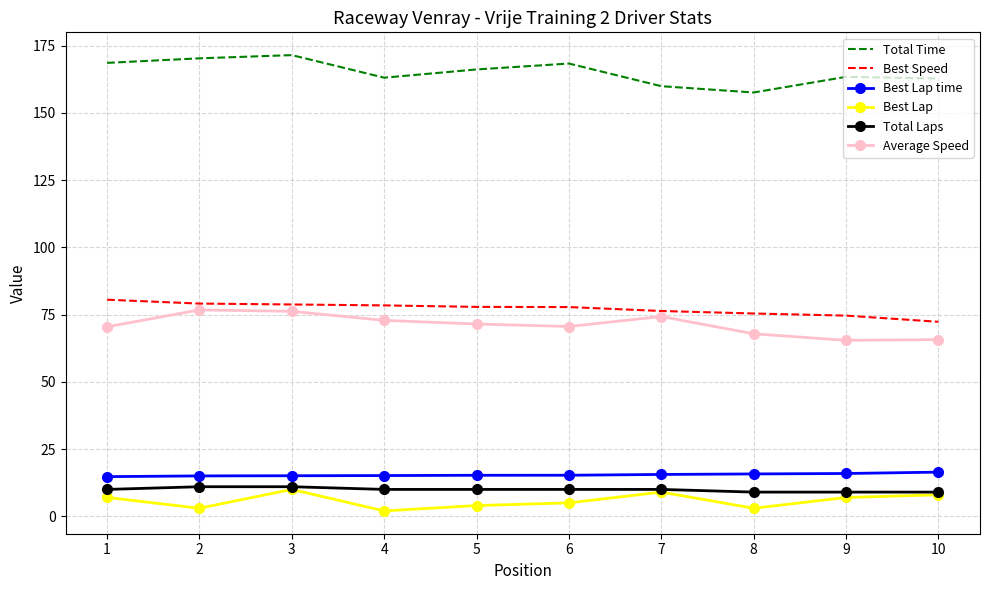

What is the greatest value displayed?

171.5